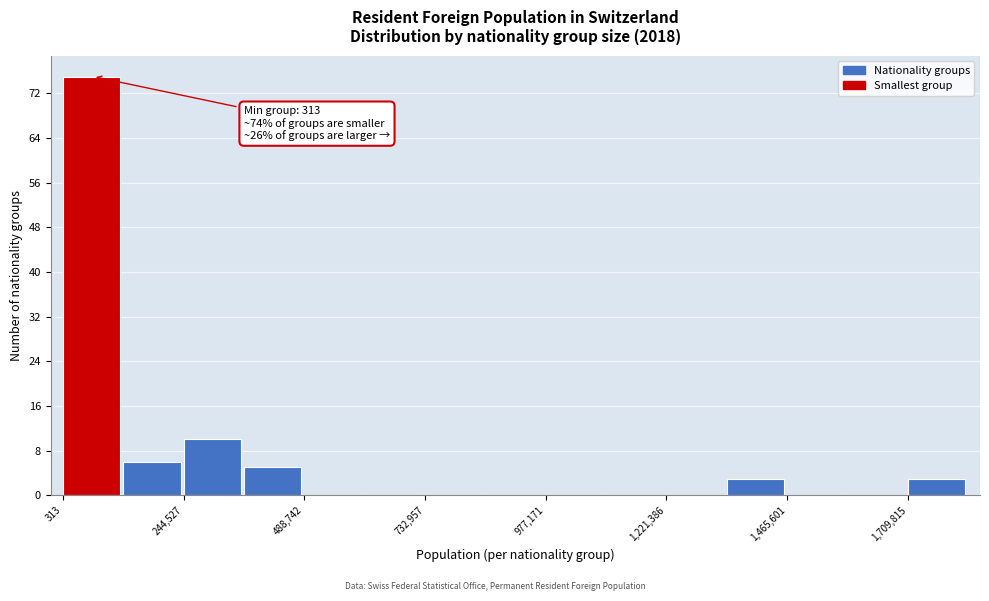

Read against the x-axis, roughly where is the centre of the tallest bar?

50000